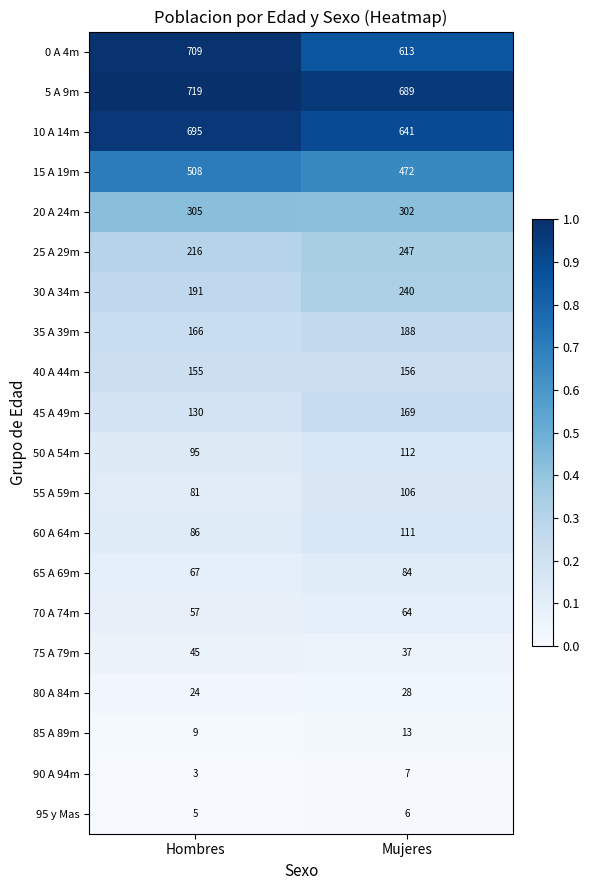

What is the total value across all series at Mujeres?

4285